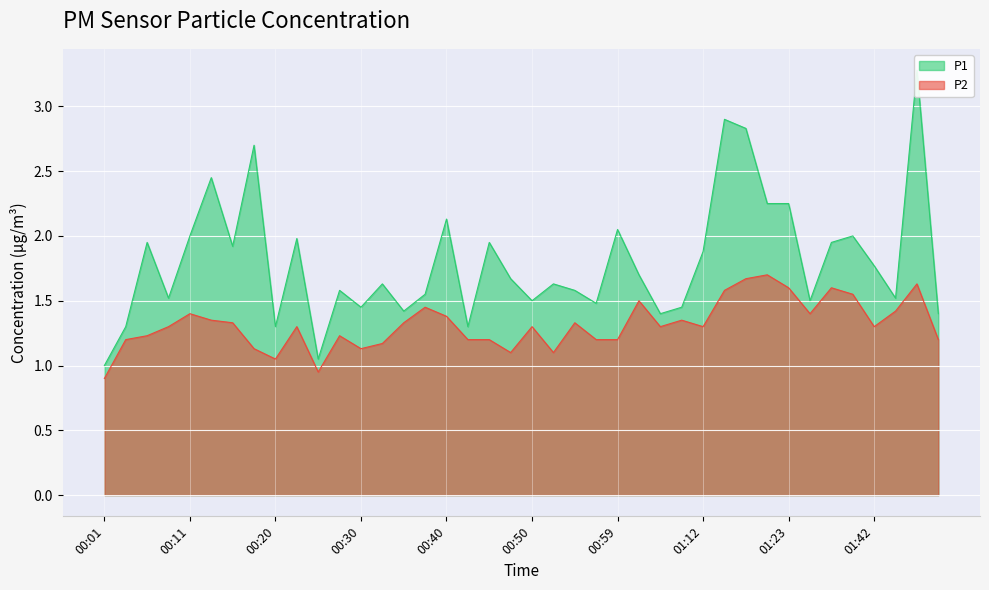

True or false: P1 and P2 intersect in this chart.

False